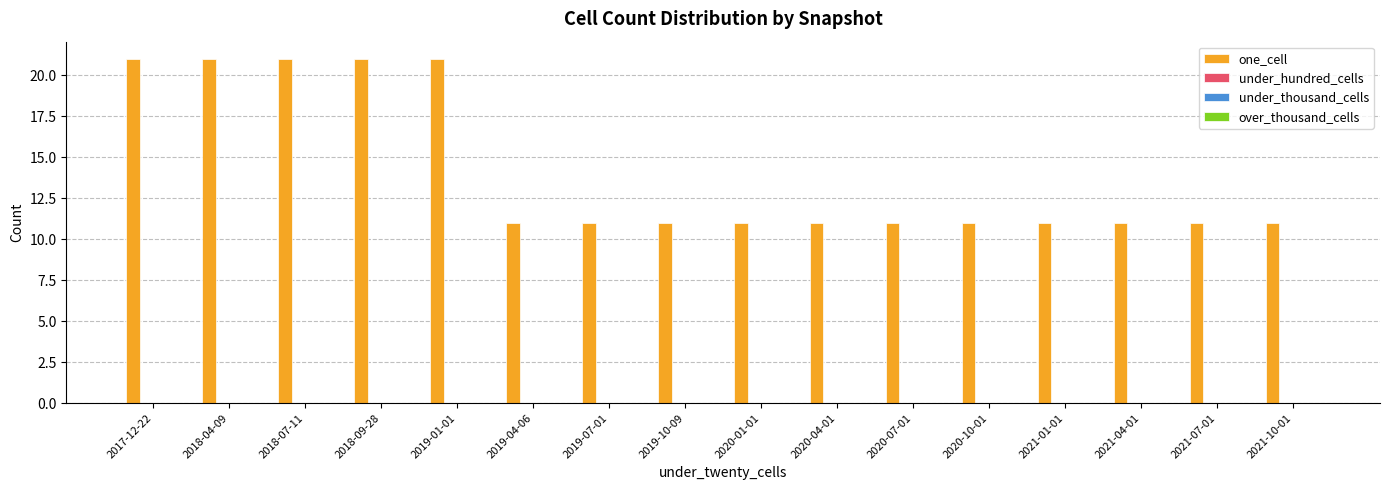

What is the smallest value displayed?

11